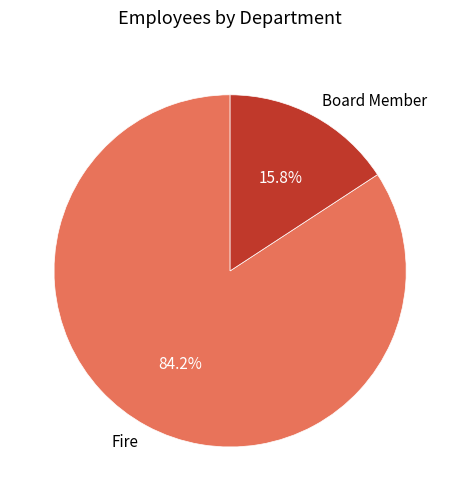

Which slice is the largest?

Fire